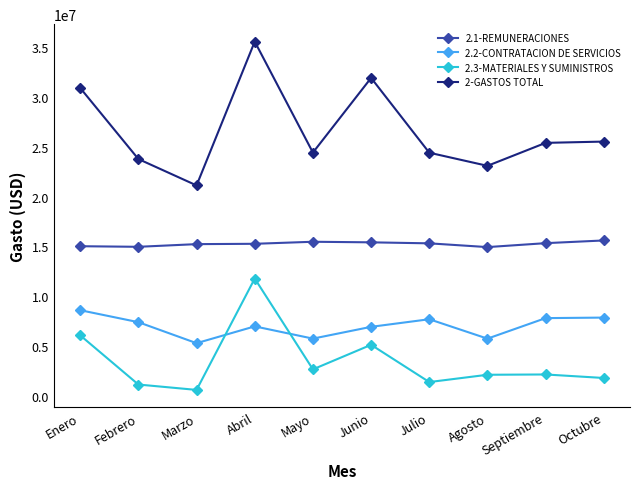

Where is the first local maximum for 2.3-MATERIALES Y SUMINISTROS?

Abril